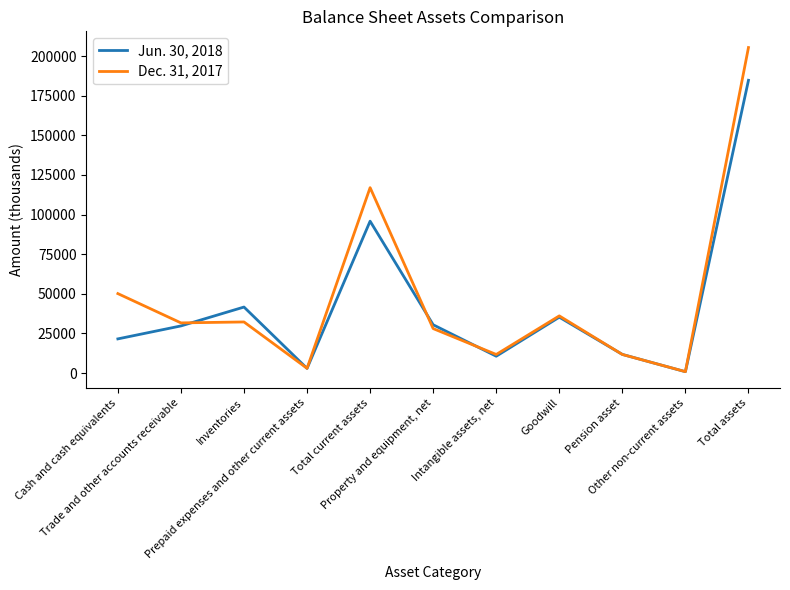

What is the greatest value displayed?

205379